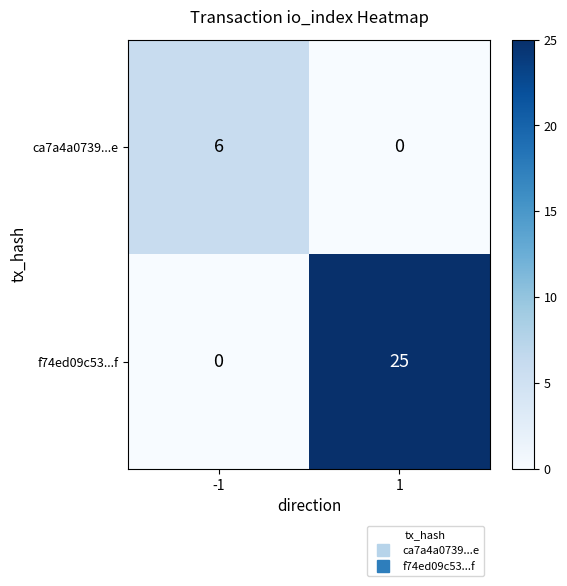

What value does the ca7a4a0739...e series have at -1?

6